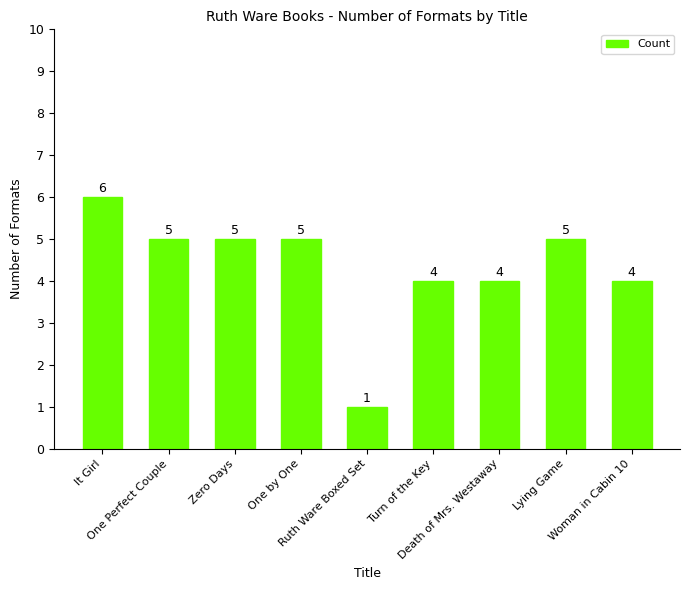

What is the sum of all values?

39